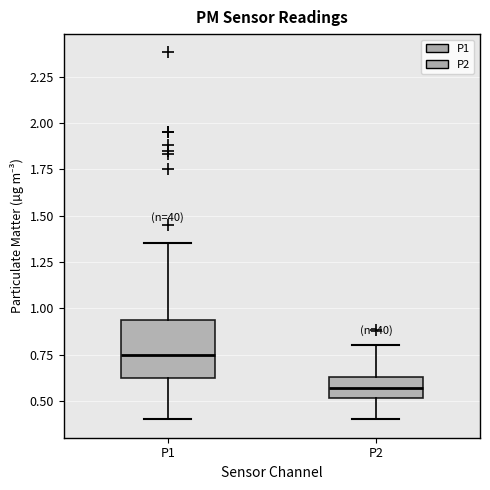

Where does the upper whisker of the box for P2 end on the y-axis? The values are not printed on the chart, so give them approximately, as read against the axis.

0.80